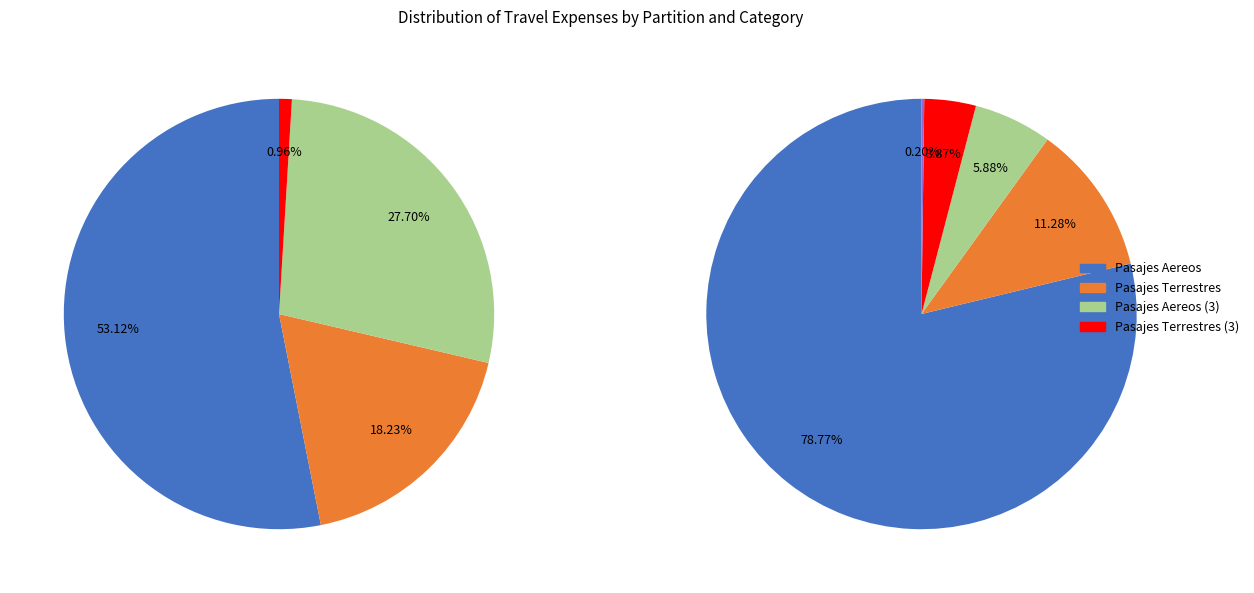

Combined, what portion of the pie is Partida 1 and Partida 3?

17.9%